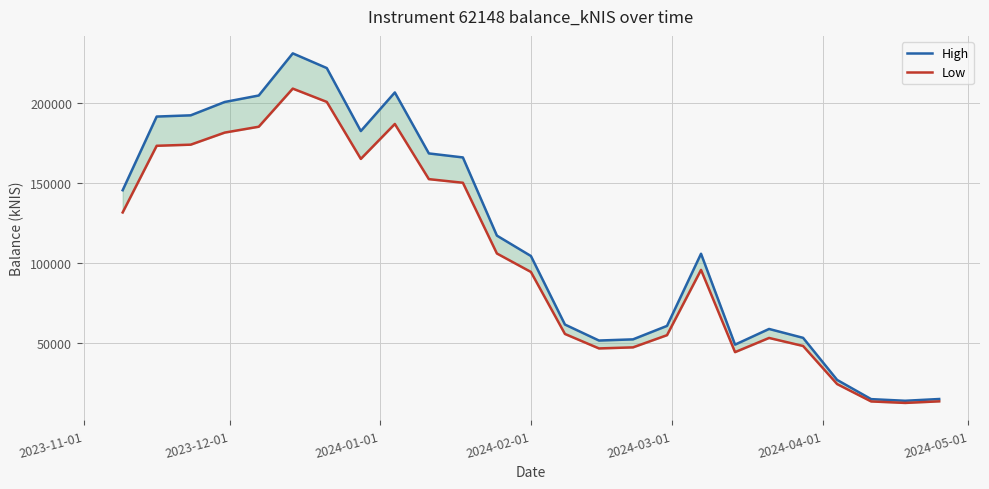

The High series shows 393611.1 at 2024-05-01. True or false?

False